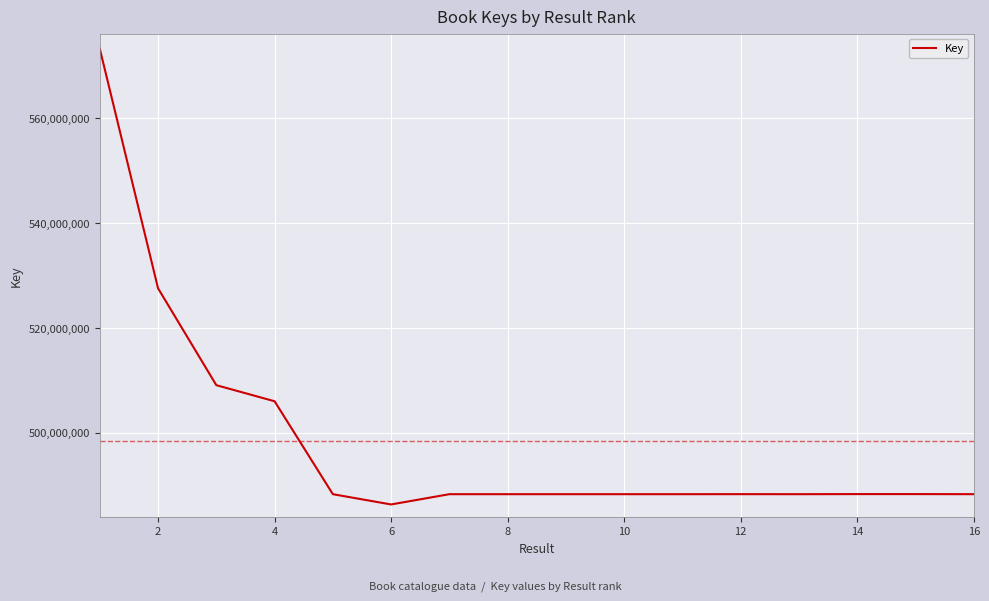

What is the greatest value displayed?

573248405